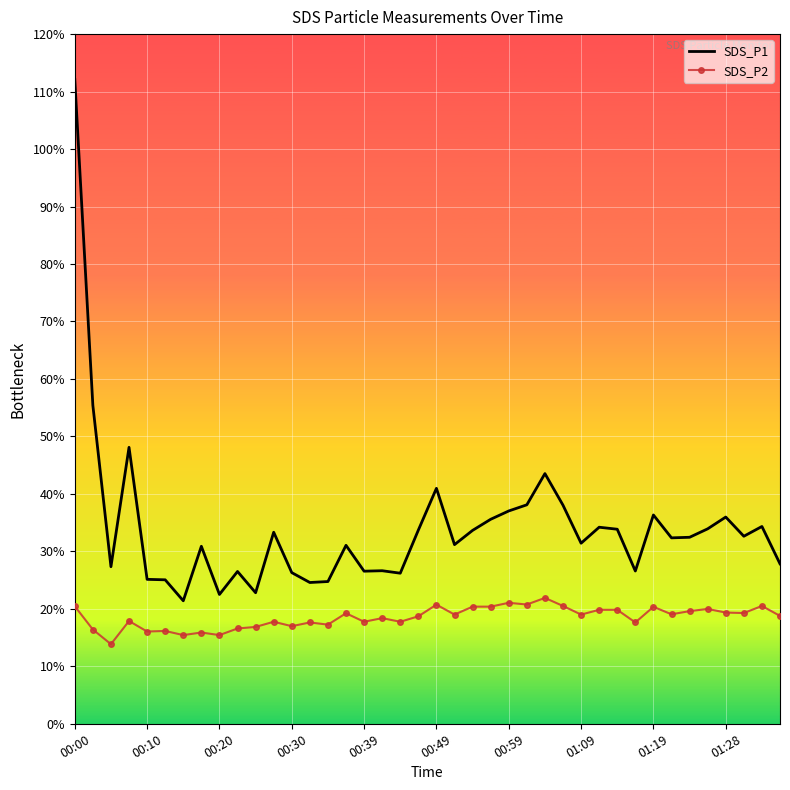

Count the number of data series in this chart.

2